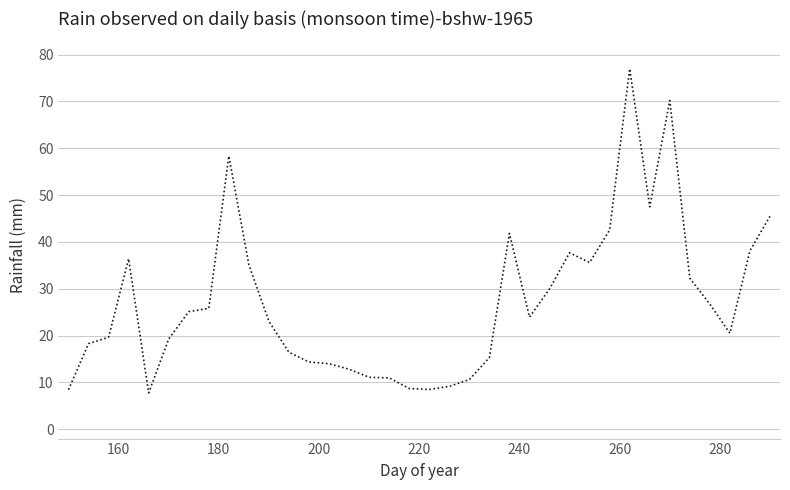

What is the smallest value displayed?

7.8